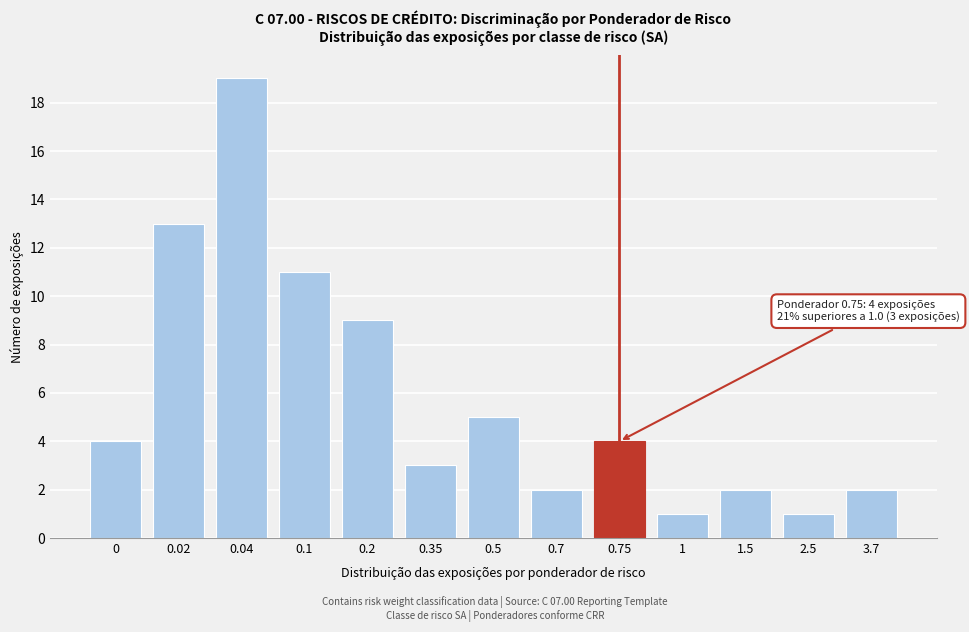

Reading right to left, what are all the values shown in this chart?

2	1	2	1	4	2	5	3	9	11	19	13	4